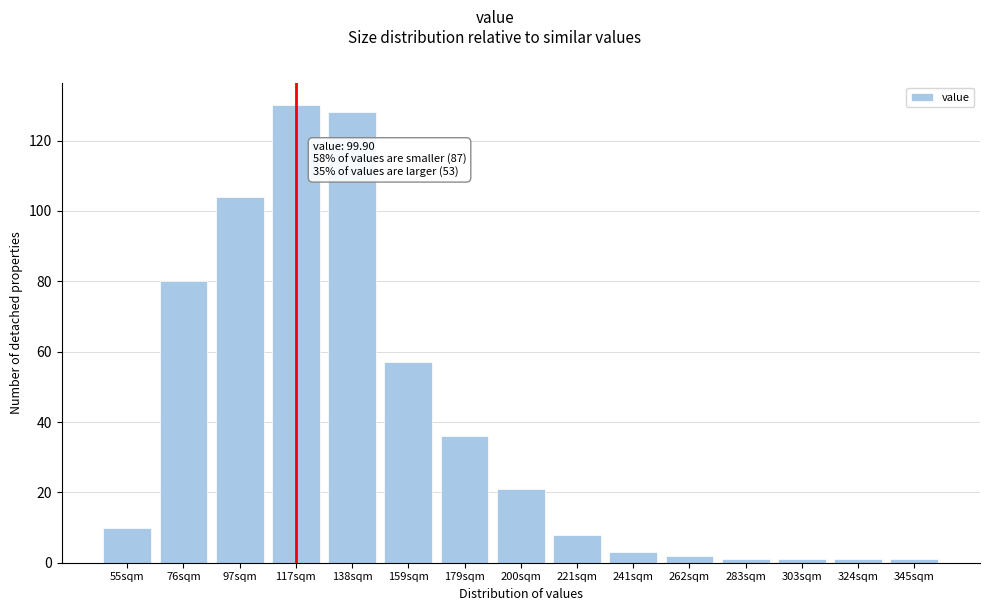

Reading right to left, list all the values displayed in this chart.

345sqm=1	324sqm=1	303sqm=1	283sqm=1	262sqm=2	241sqm=3	221sqm=8	200sqm=21	179sqm=36	159sqm=57	138sqm=128	117sqm=130	97sqm=104	76sqm=80	55sqm=10